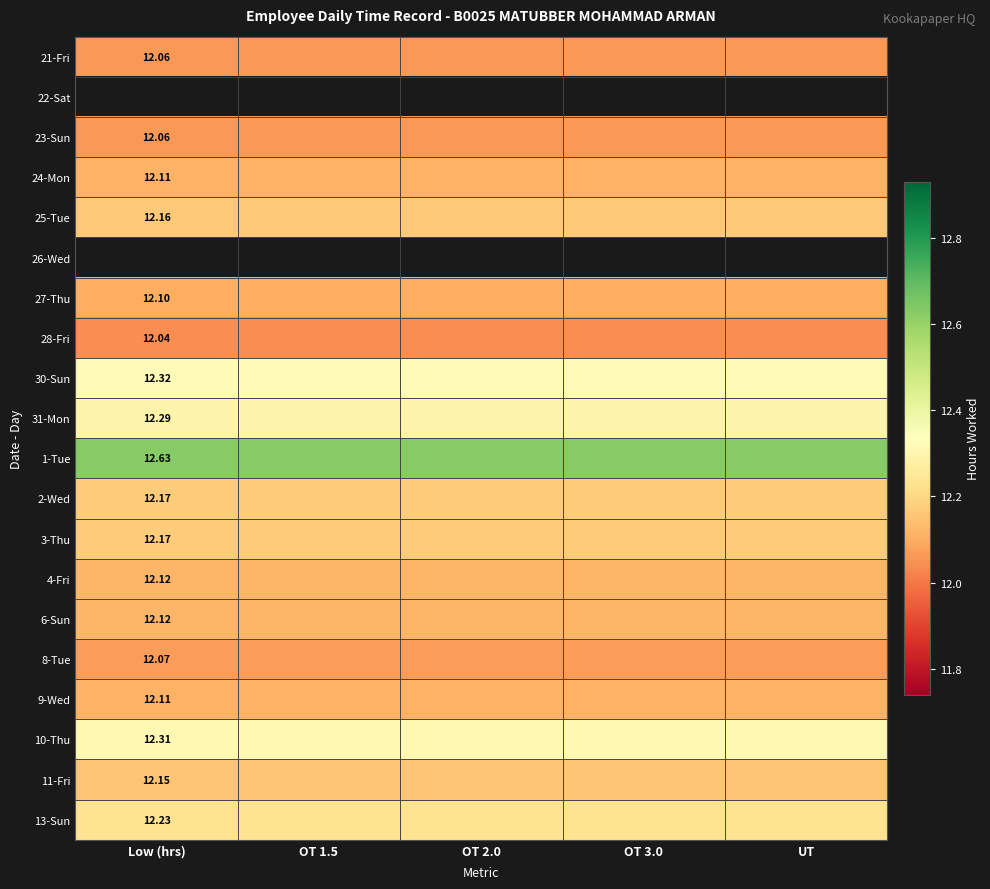

What is the difference between the highest and lowest values at UT?

0.6